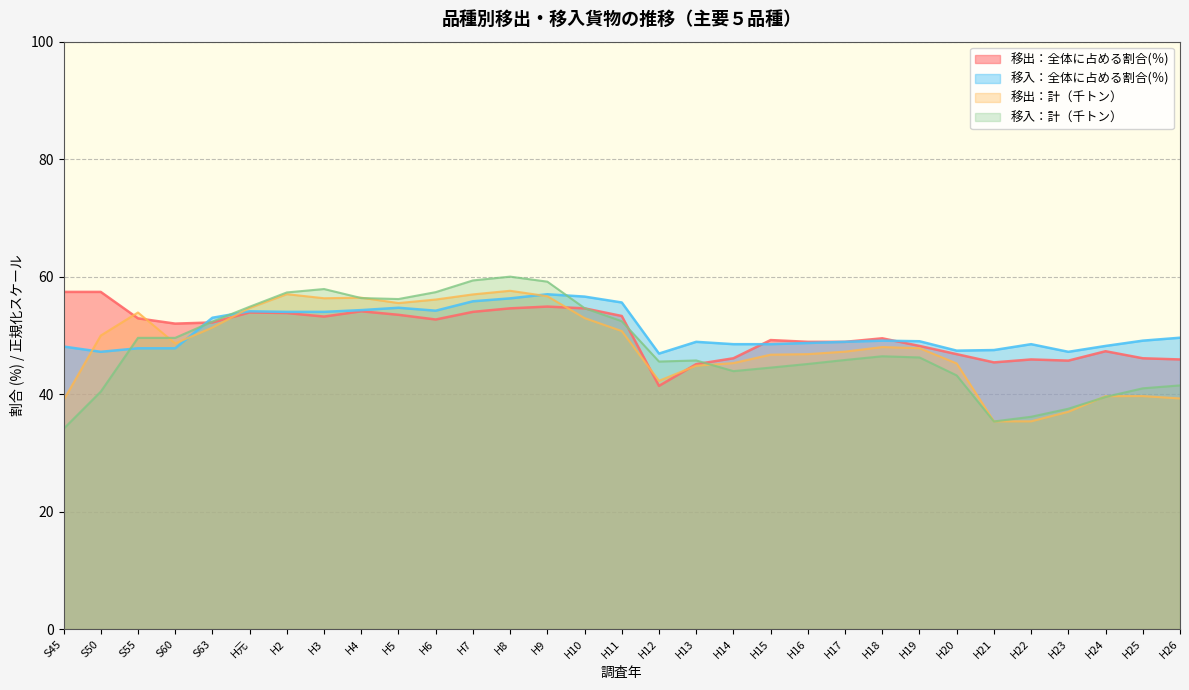

Is the value of 移出：全体に占める割合(％) at H12 greater than the value of 移入：全体に占める割合(％) at H10?

No